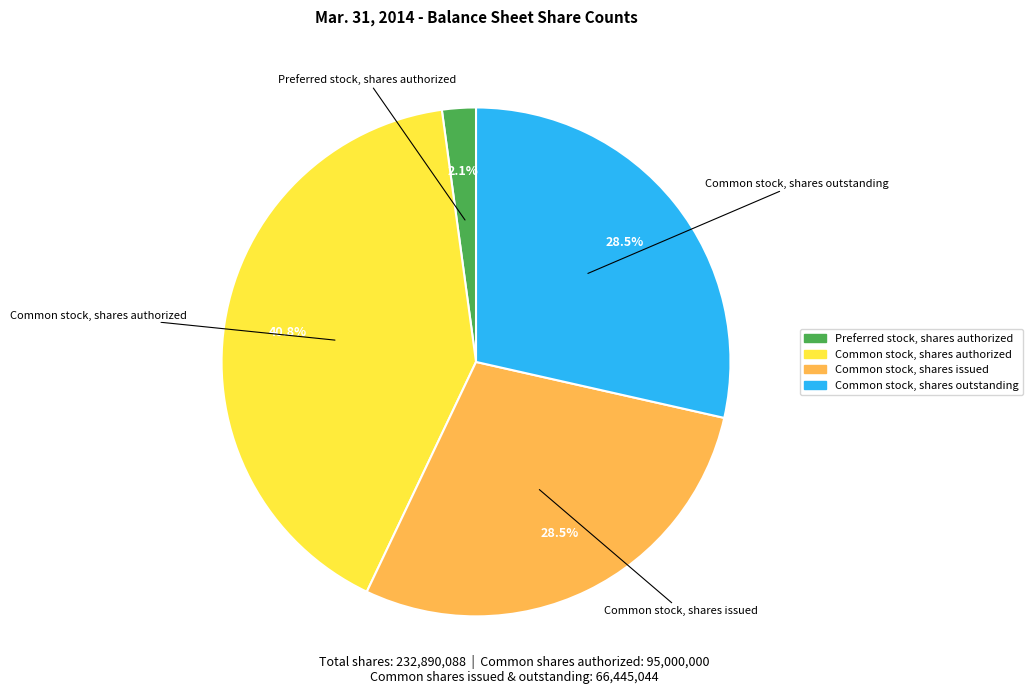

To the nearest percent, what is the difference between the largest and smallest slice percentages?

39%